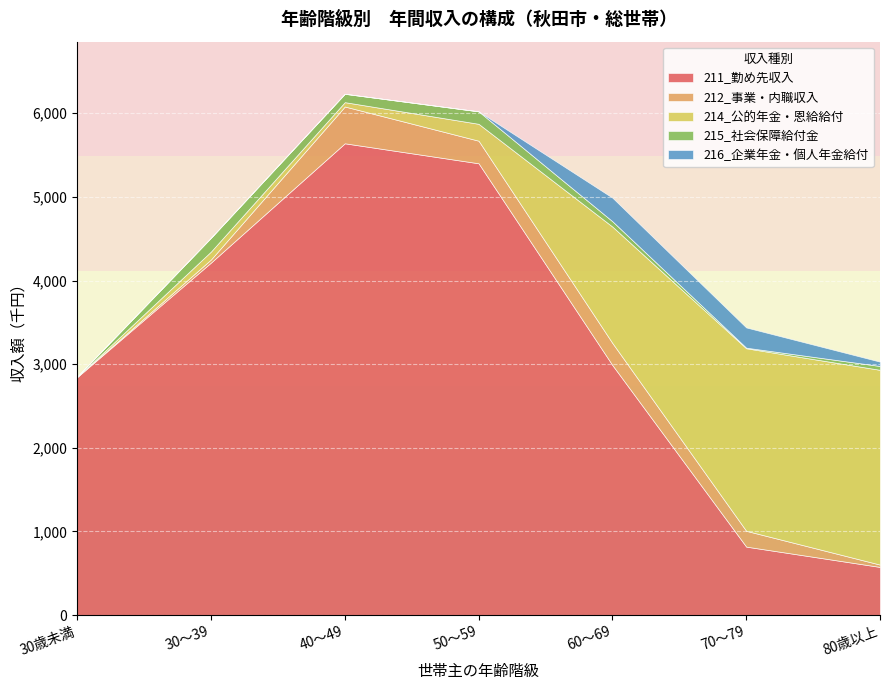

Is it true that 214_公的年金・恩給給付 equals 269 at 50～59?

False